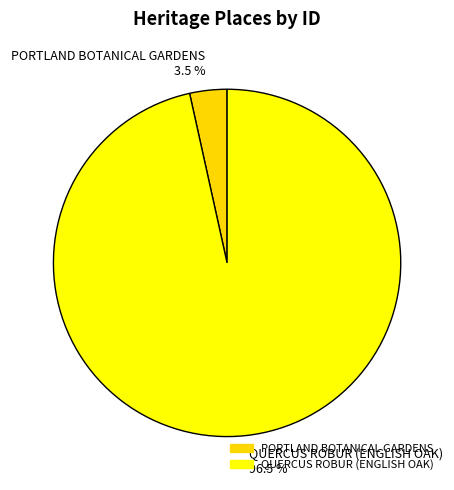

Which has a higher value, QUERCUS ROBUR (ENGLISH OAK) or PORTLAND BOTANICAL GARDENS?

QUERCUS ROBUR (ENGLISH OAK)